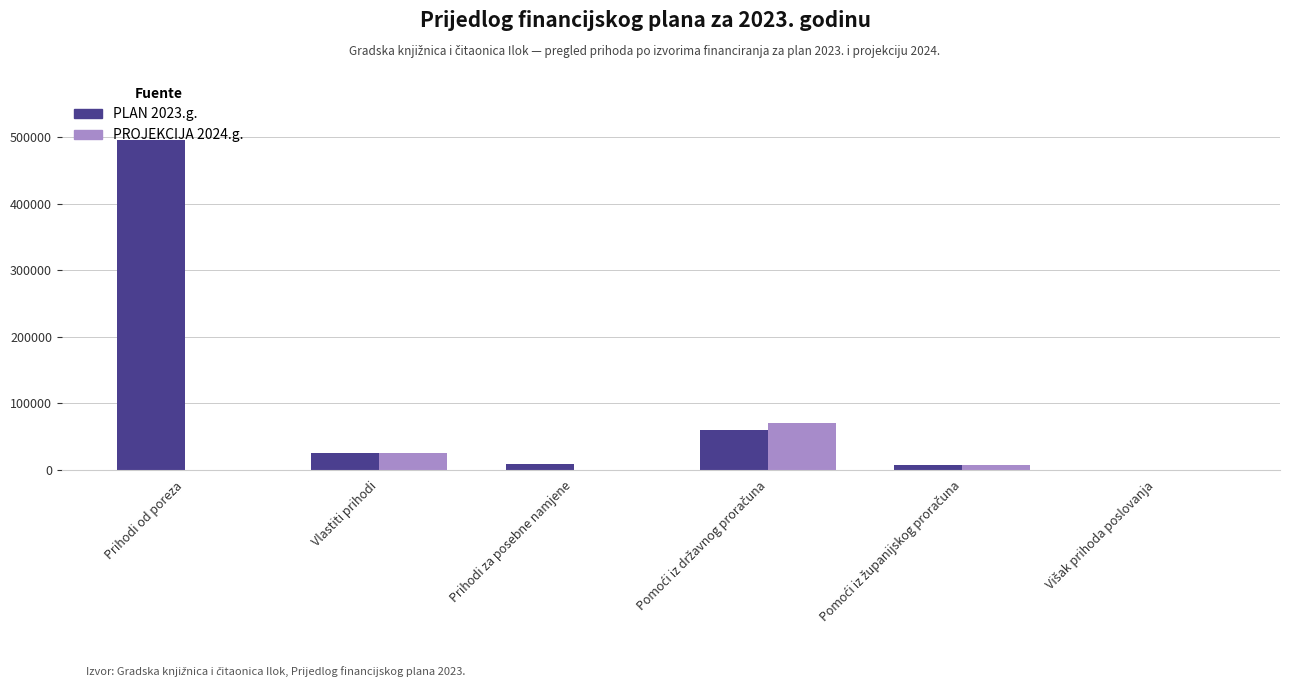

The value of PROJEKCIJA 2024.g. at Prihodi za posebne namjene is -36458. True or false?

False